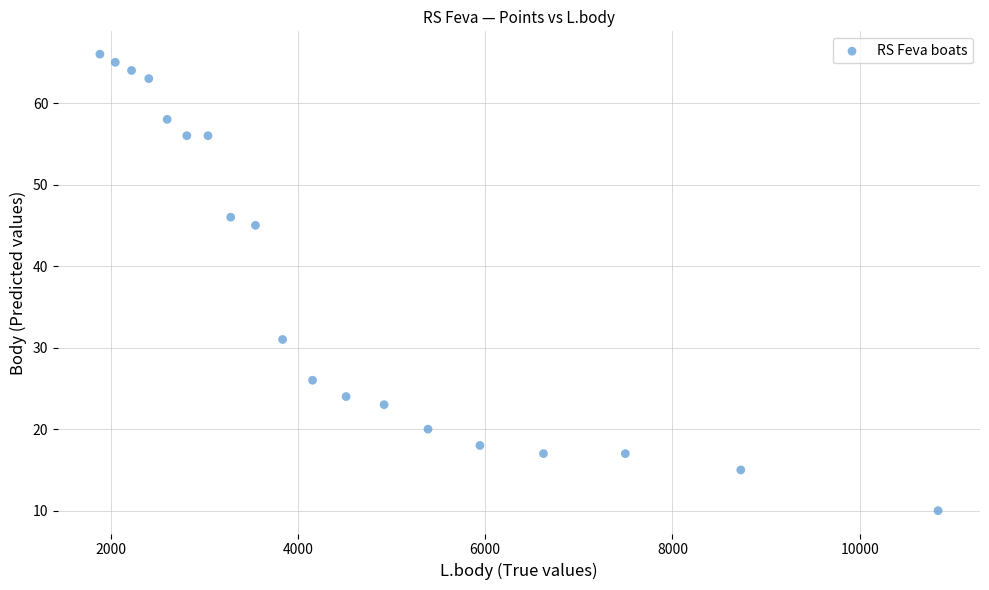

What is the range of Y values (max minus min)?

56